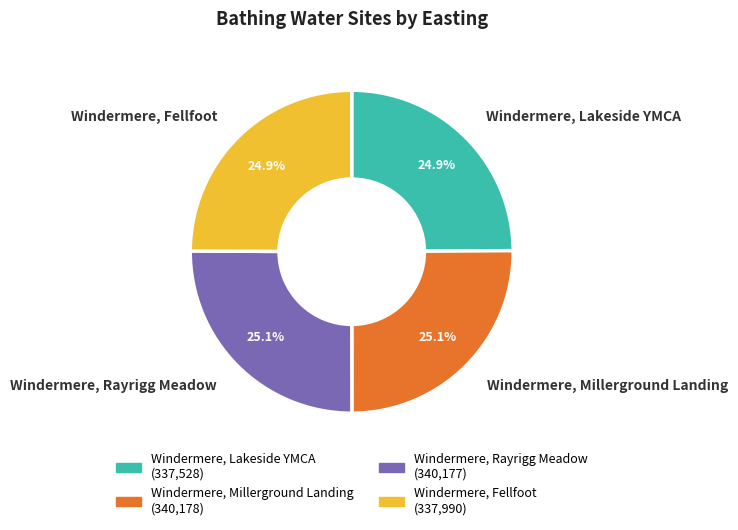

To the nearest percent, what portion does Windermere, Lakeside YMCA represent?

25%